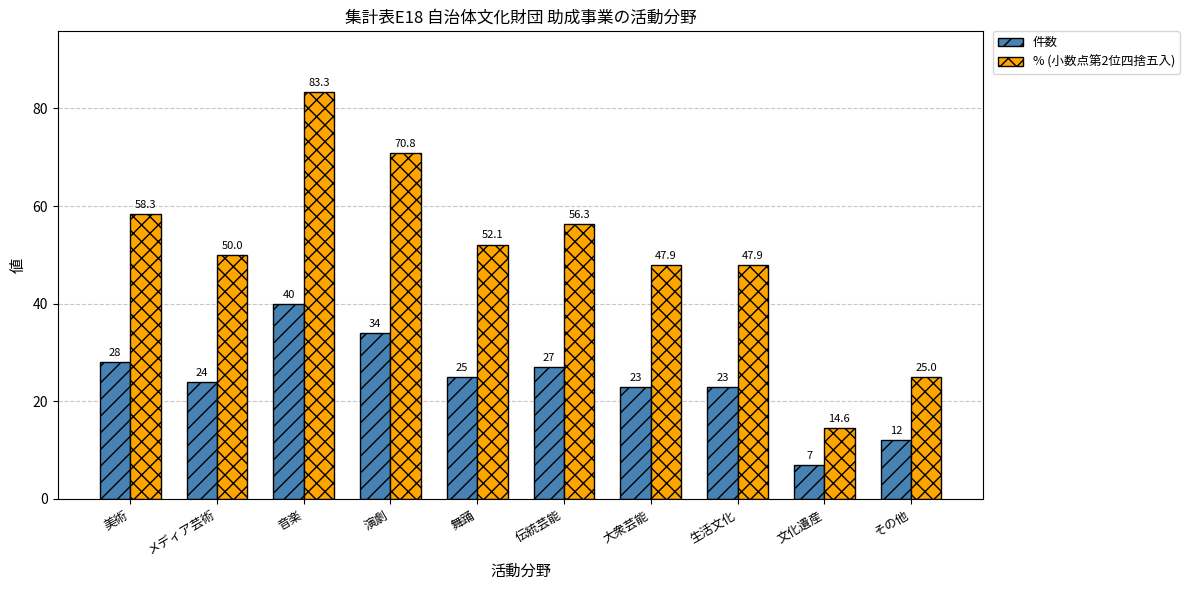

Which series has the widest spread of values?

% (小数点第2位四捨五入)